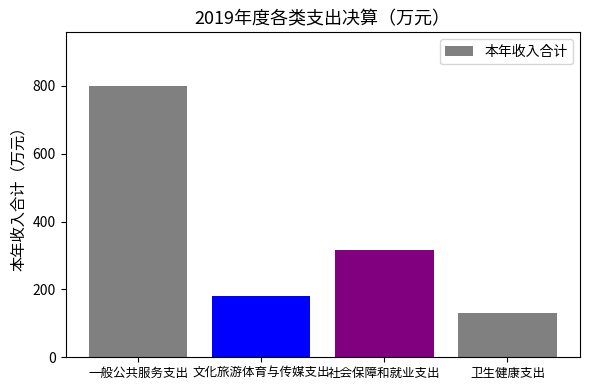

What is the average value?

356.1